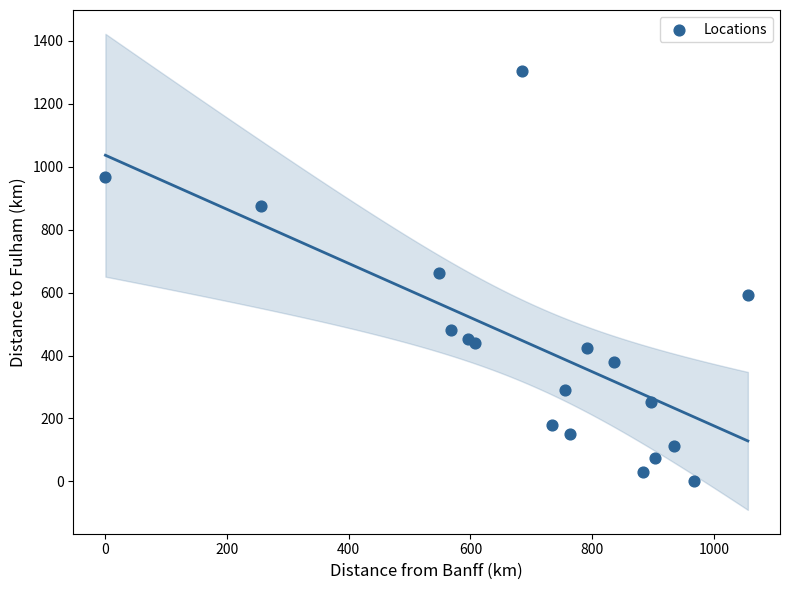

What is the range of Y values (max minus min)?

1304